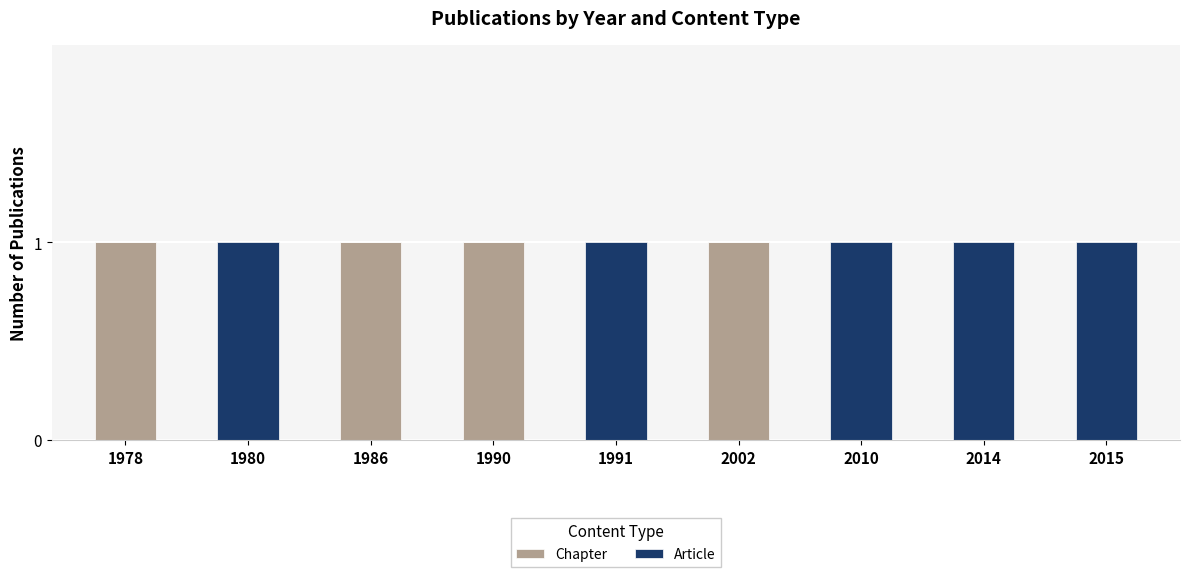

What are all the series names shown in the legend?

Chapter, Article